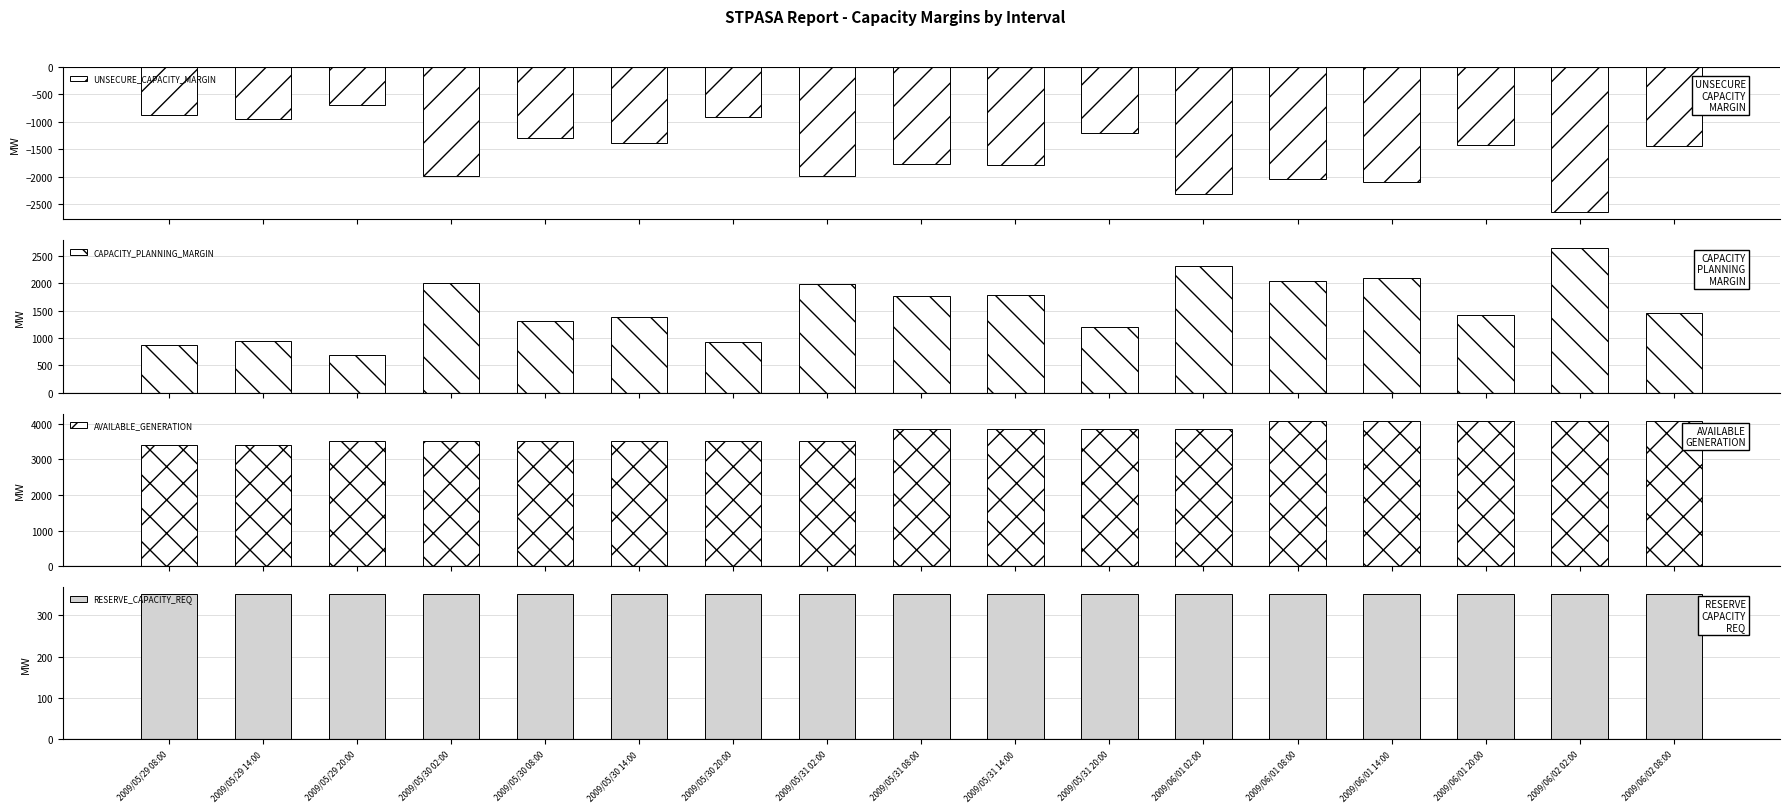

Read the AVAILABLE_GENERATION value at 2009/05/31 08:00, to the nearest 10.

3860